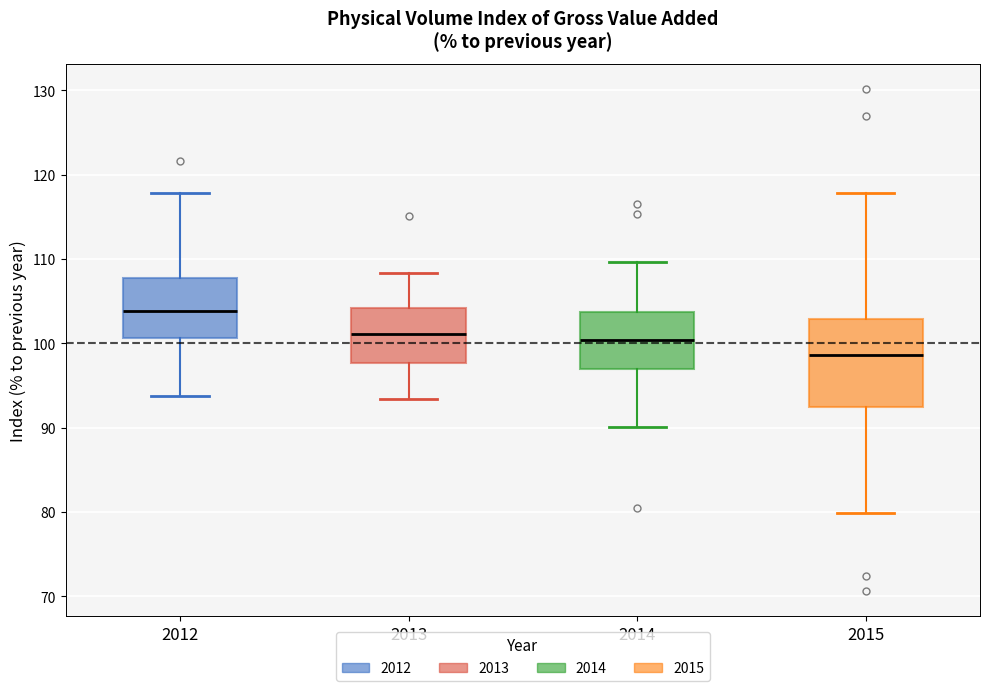

Reading left to right, read every box against the y-axis: the position of its median line, the range the box covers, and the ends of its whiskers. The values are not printed on the chart, so give them approximately, as read against the axis.

2012: median 104, box 101 to 108, whiskers 94 to 118
2013: median 101, box 98 to 104, whiskers 93 to 108
2014: median 100, box 97 to 104, whiskers 90 to 110
2015: median 99, box 92 to 103, whiskers 80 to 118